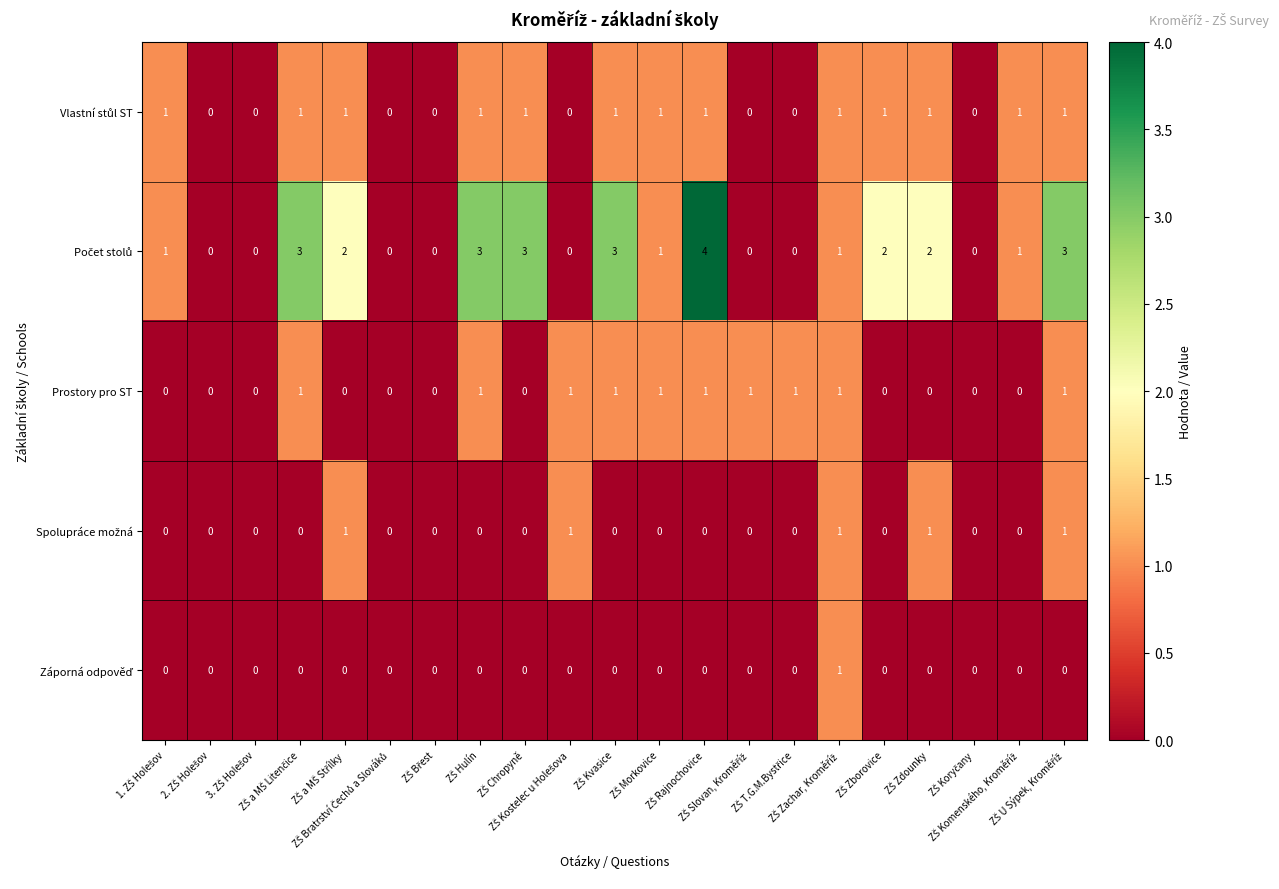

What is the maximum value shown in the chart?

4